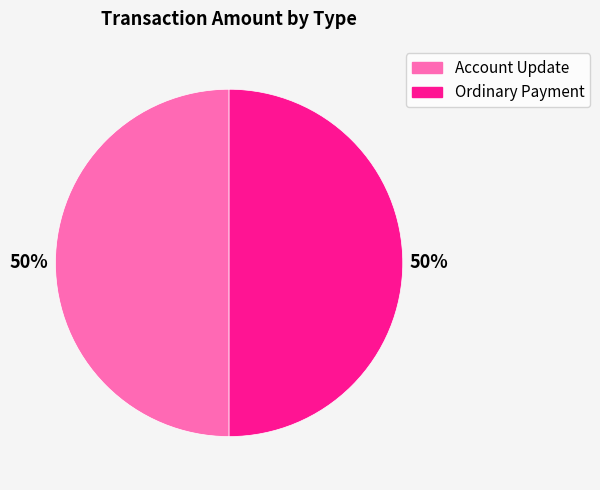

To the nearest percent, what is the difference between the Ordinary Payment and Account Update slice percentages?

0%